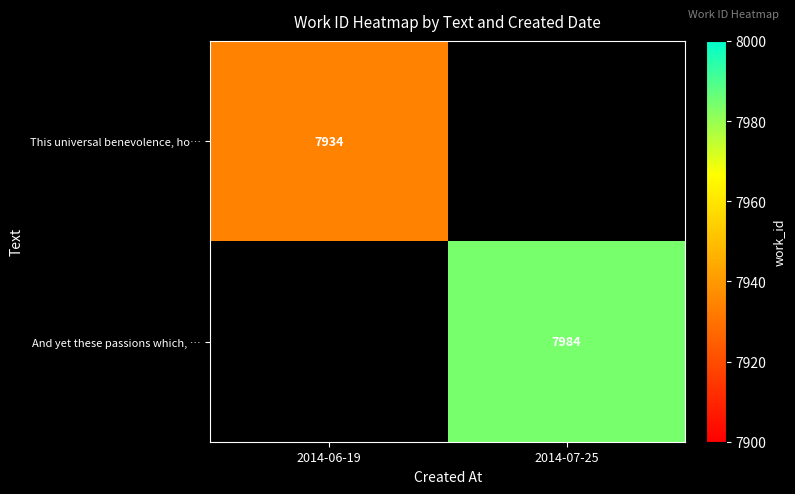

Which has a higher value, 2014-06-19 or 2014-07-25?

2014-07-25